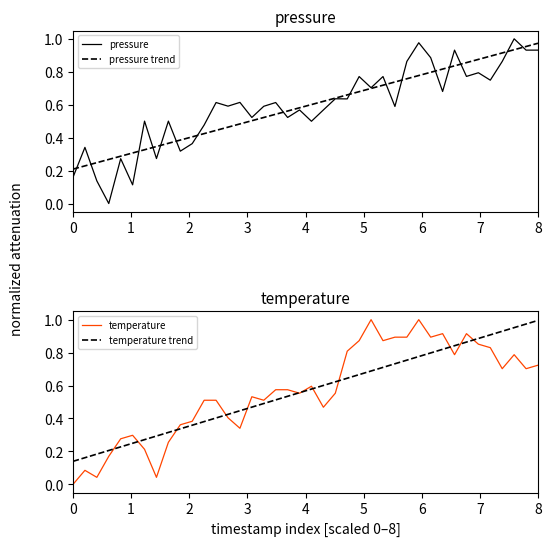

What is the maximum value for temperature?

1.0